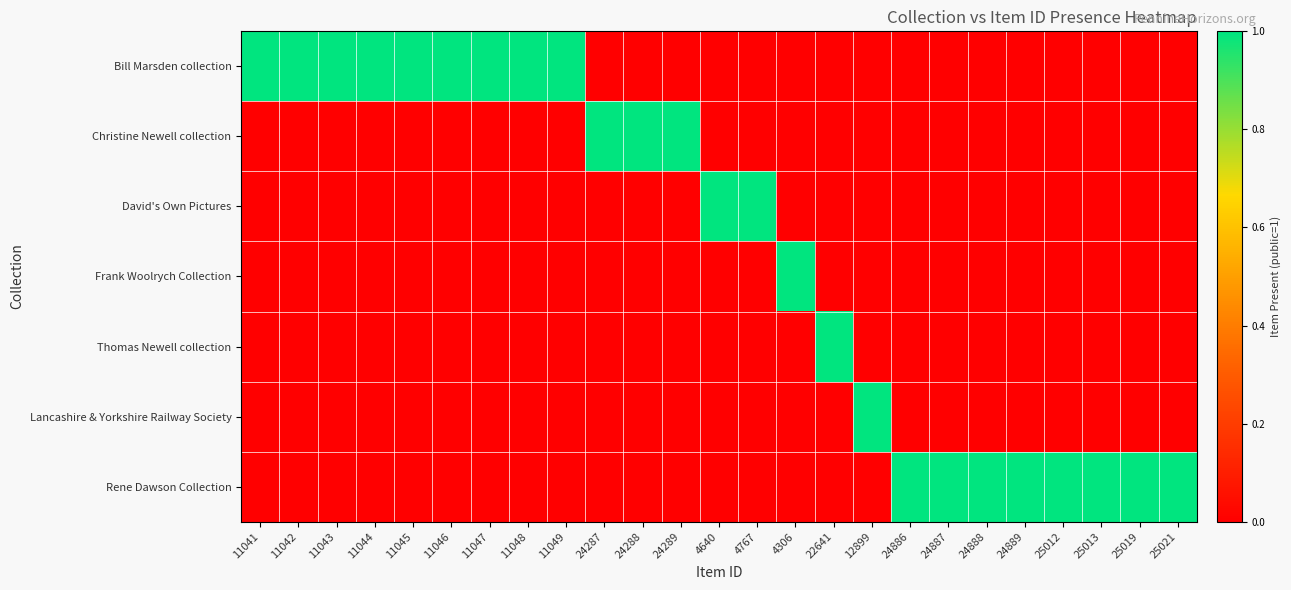

Reading right to left, what are all the values shown in this chart?

Bill Marsden collection: 25021=0	25019=0	25013=0	25012=0	24889=0	24888=0	24887=0	24886=0	12899=0	22641=0	4306=0	4767=0	4640=0	24289=0	24288=0	24287=0	11049=1	11048=1	11047=1	11046=1	11045=1	11044=1	11043=1	11042=1	11041=1
Christine Newell collection: 25021=0	25019=0	25013=0	25012=0	24889=0	24888=0	24887=0	24886=0	12899=0	22641=0	4306=0	4767=0	4640=0	24289=1	24288=1	24287=1	11049=0	11048=0	11047=0	11046=0	11045=0	11044=0	11043=0	11042=0	11041=0
David's Own Pictures: 25021=0	25019=0	25013=0	25012=0	24889=0	24888=0	24887=0	24886=0	12899=0	22641=0	4306=0	4767=1	4640=1	24289=0	24288=0	24287=0	11049=0	11048=0	11047=0	11046=0	11045=0	11044=0	11043=0	11042=0	11041=0
Frank Woolrych Collection: 25021=0	25019=0	25013=0	25012=0	24889=0	24888=0	24887=0	24886=0	12899=0	22641=0	4306=1	4767=0	4640=0	24289=0	24288=0	24287=0	11049=0	11048=0	11047=0	11046=0	11045=0	11044=0	11043=0	11042=0	11041=0
Thomas Newell collection: 25021=0	25019=0	25013=0	25012=0	24889=0	24888=0	24887=0	24886=0	12899=0	22641=1	4306=0	4767=0	4640=0	24289=0	24288=0	24287=0	11049=0	11048=0	11047=0	11046=0	11045=0	11044=0	11043=0	11042=0	11041=0
Lancashire & Yorkshire Railway Society: 25021=0	25019=0	25013=0	25012=0	24889=0	24888=0	24887=0	24886=0	12899=1	22641=0	4306=0	4767=0	4640=0	24289=0	24288=0	24287=0	11049=0	11048=0	11047=0	11046=0	11045=0	11044=0	11043=0	11042=0	11041=0
Rene Dawson Collection: 25021=1	25019=1	25013=1	25012=1	24889=1	24888=1	24887=1	24886=1	12899=0	22641=0	4306=0	4767=0	4640=0	24289=0	24288=0	24287=0	11049=0	11048=0	11047=0	11046=0	11045=0	11044=0	11043=0	11042=0	11041=0